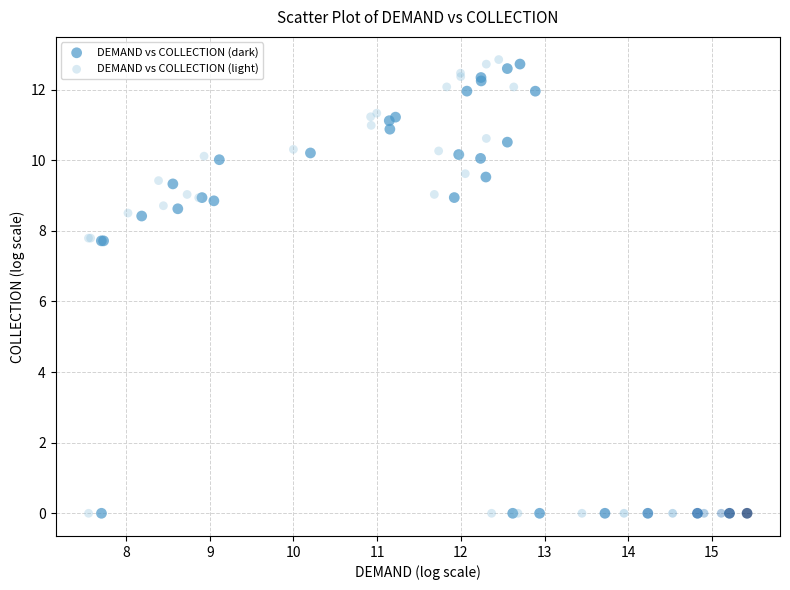

Which series reaches the maximum Y coordinate?

DEMAND vs COLLECTION (light)